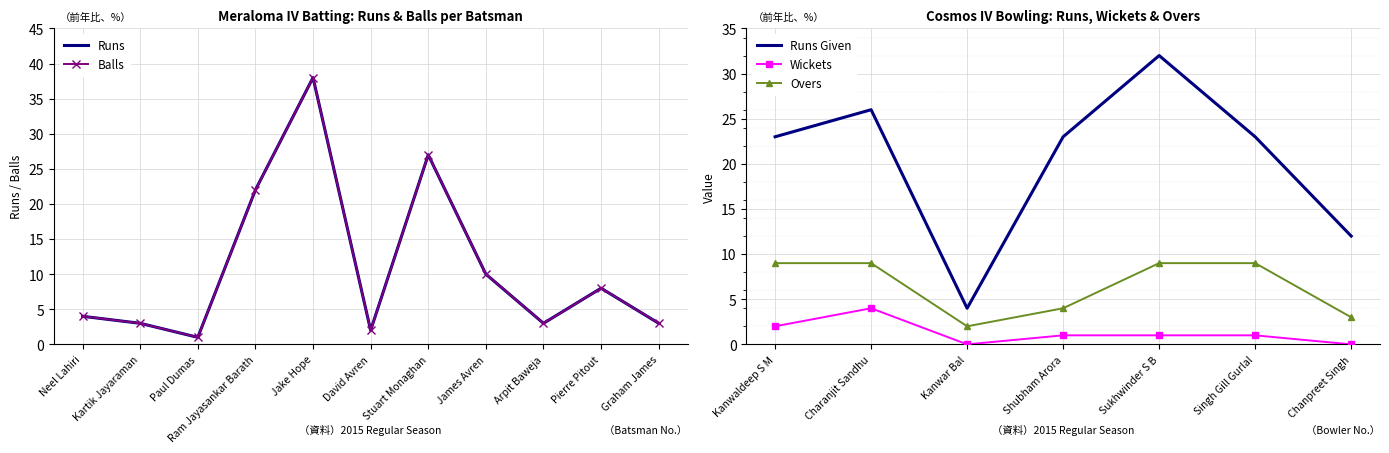

Between Jake Hope and Graham James, which series saw the biggest shift?

Meraloma IV Batsmen Runs